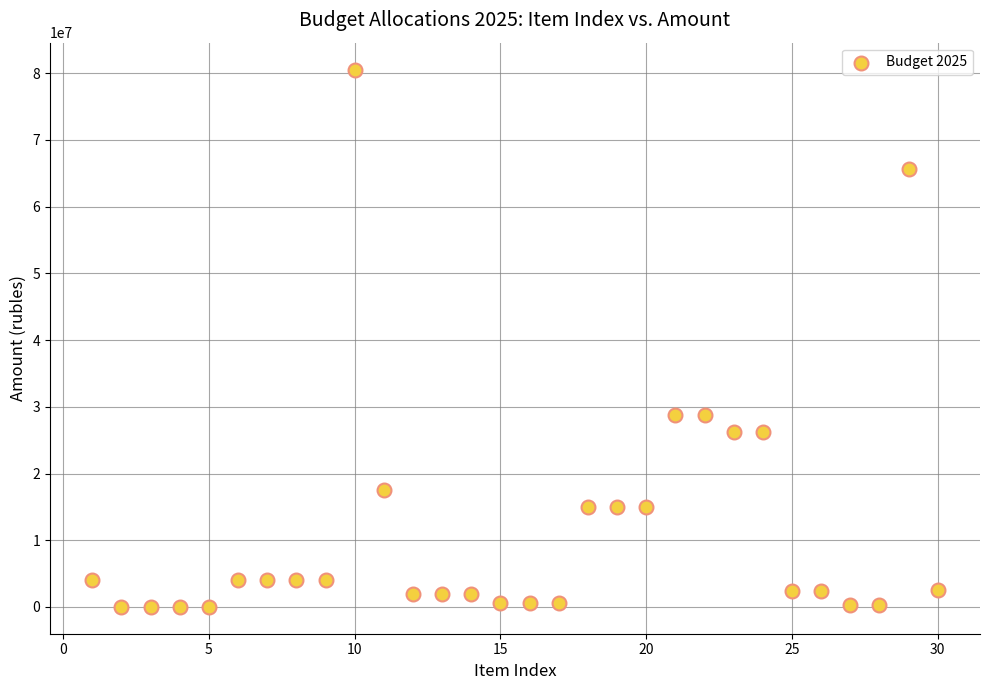

What is the range of X values (max minus min)?

29